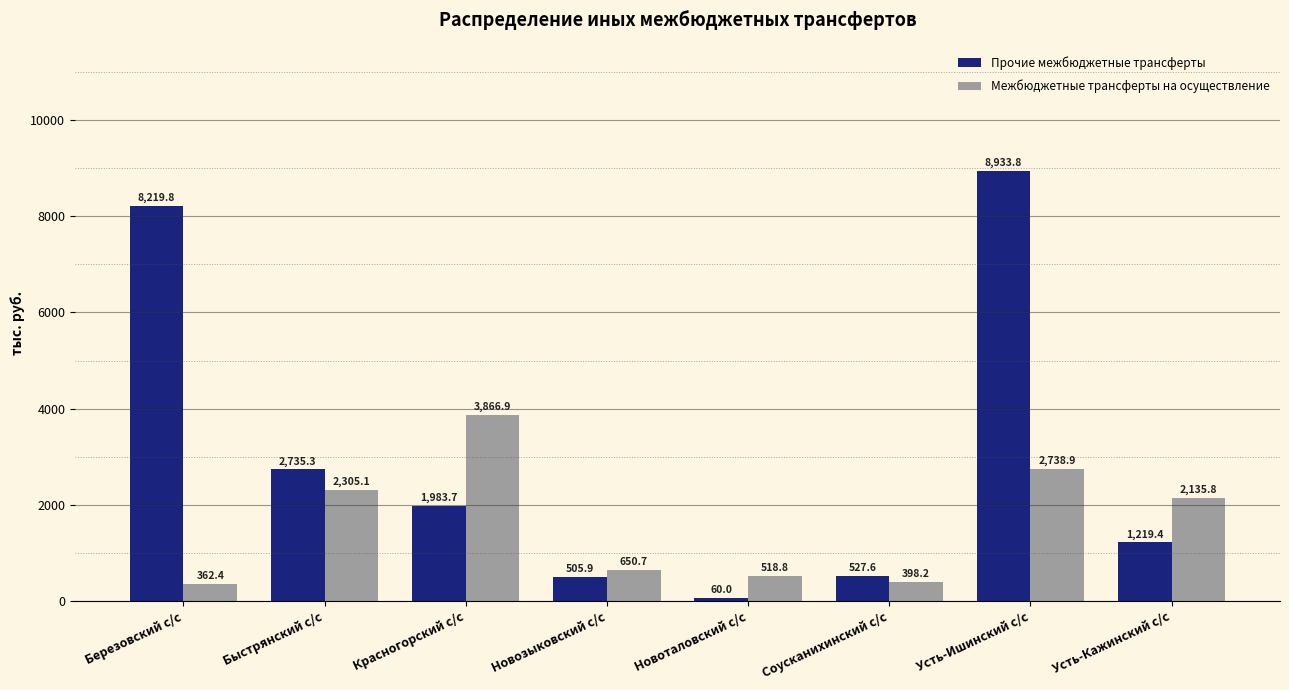

What is the average value of the Межбюджетные трансферты на осуществление series?

1622.1